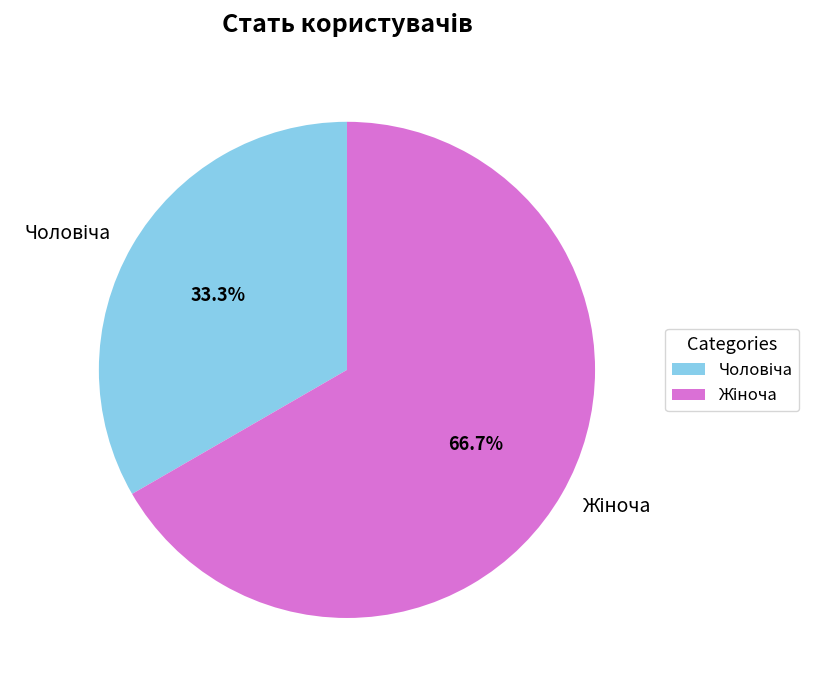

Does any single category account for the majority?

Yes